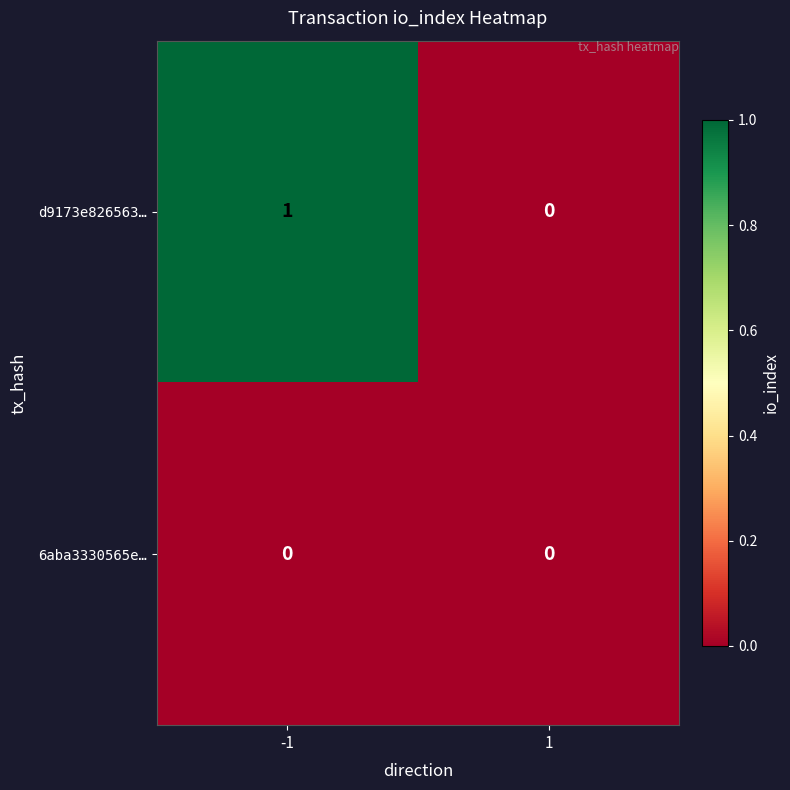

Rank the series by their maximum value, from highest to lowest.

d9173e826563…, 6aba3330565e…